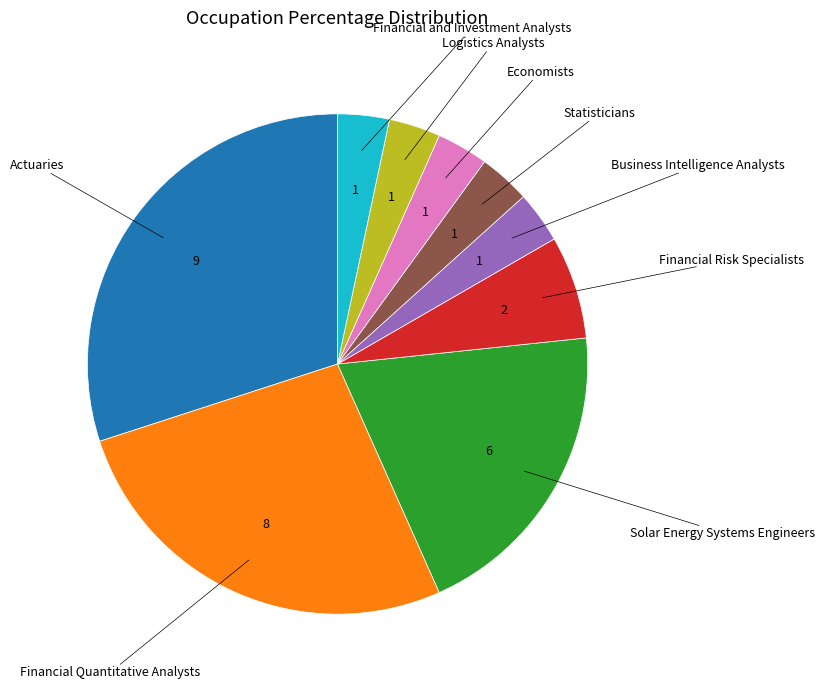

How many segments does this pie chart have?

9